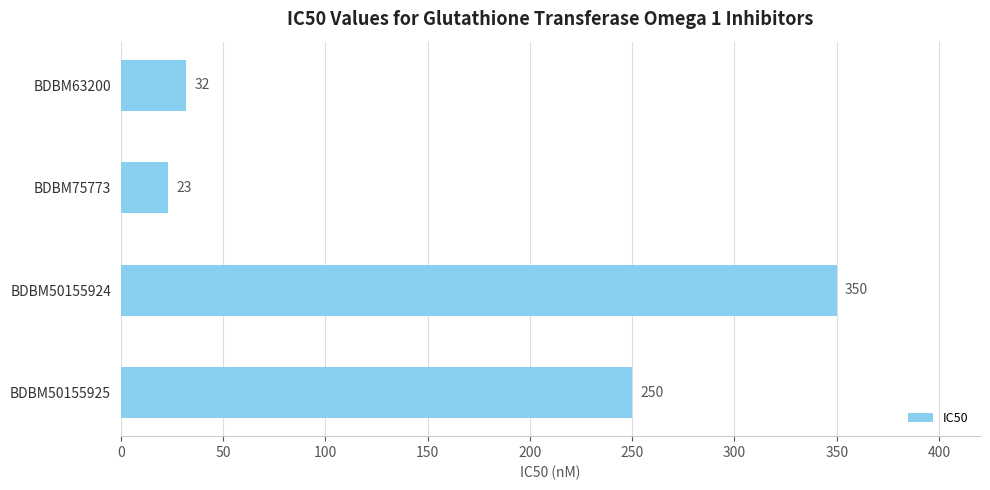

Rank the categories by value from highest to lowest.

BDBM50155924, BDBM50155925, BDBM63200, BDBM75773